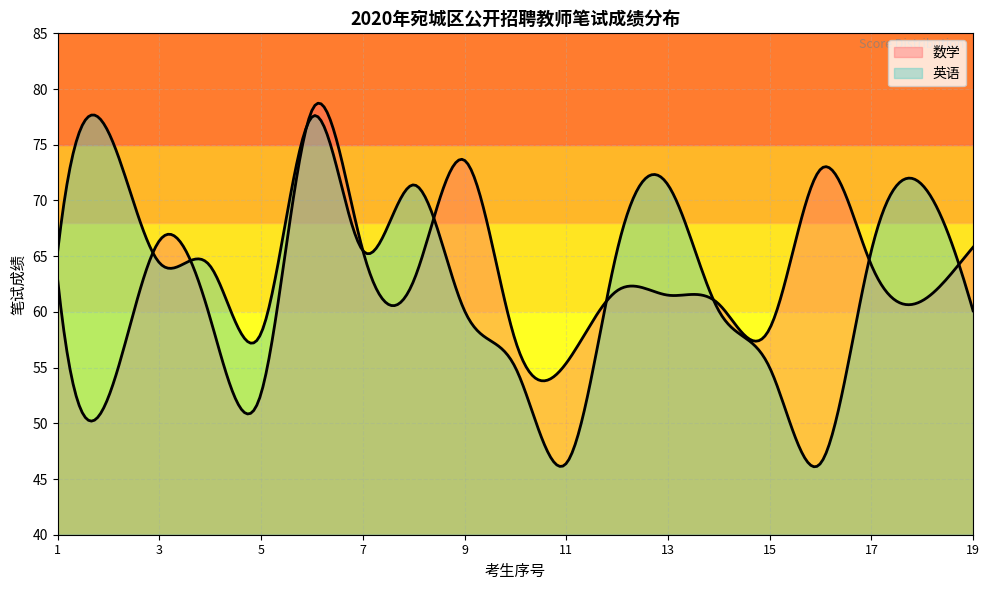

What is the average value of the 英语 series?

63.1